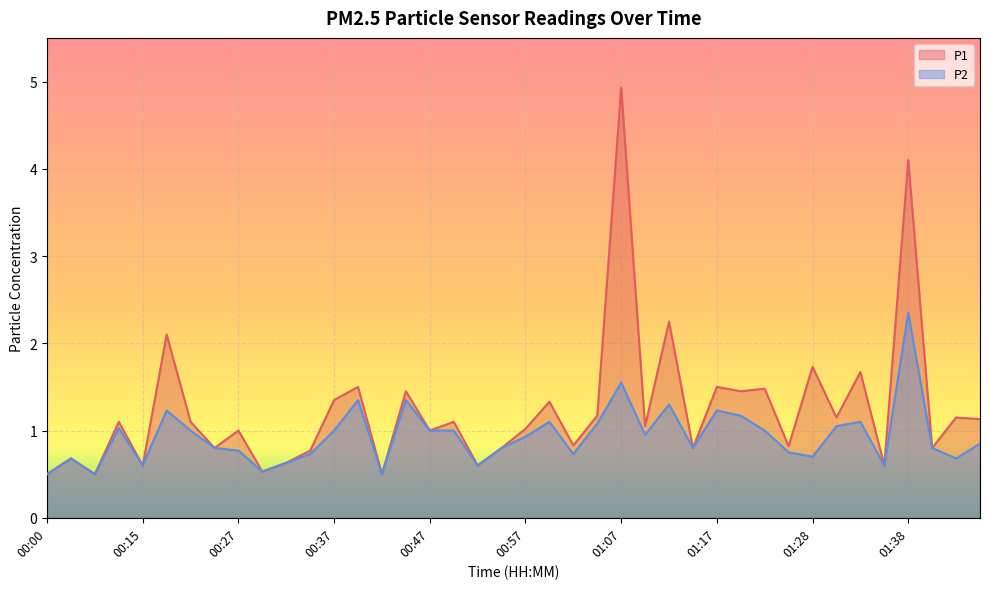

What is the difference between the maximum and minimum values in the P1 series?

4.4